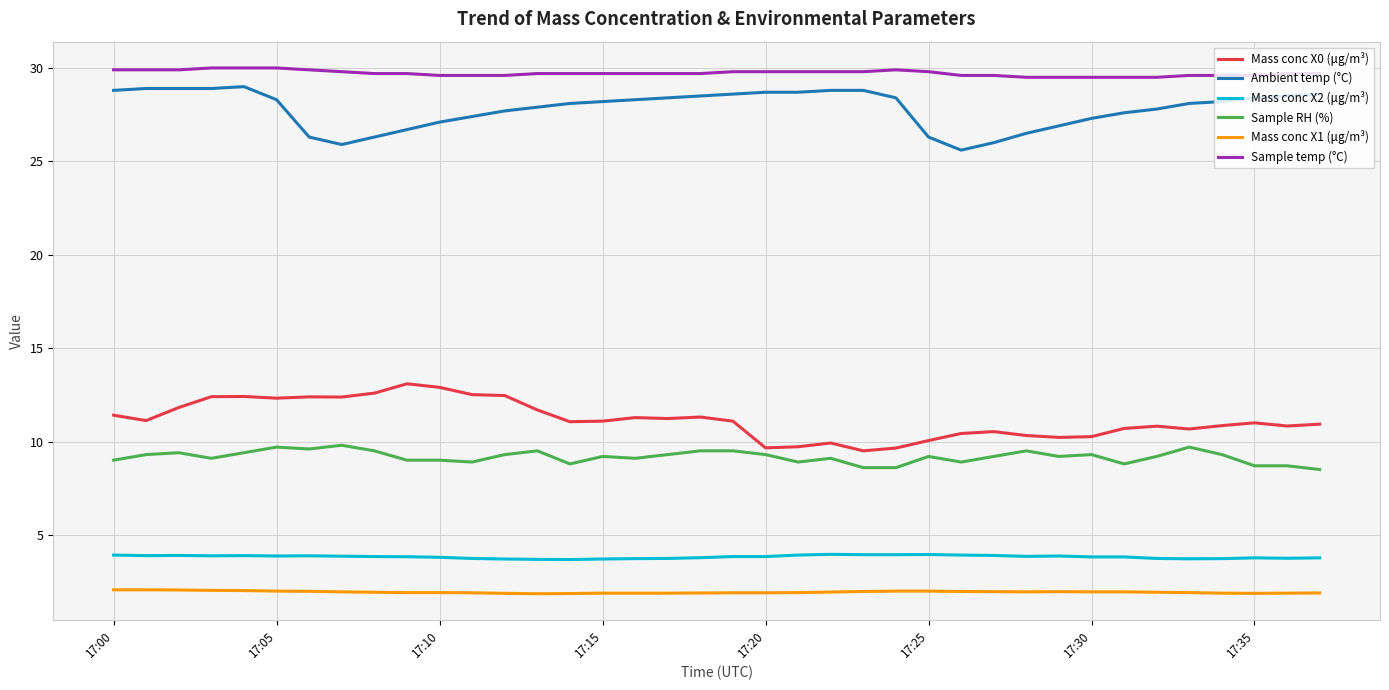

Which series has the largest total across all categories?

Sample temp (°C)